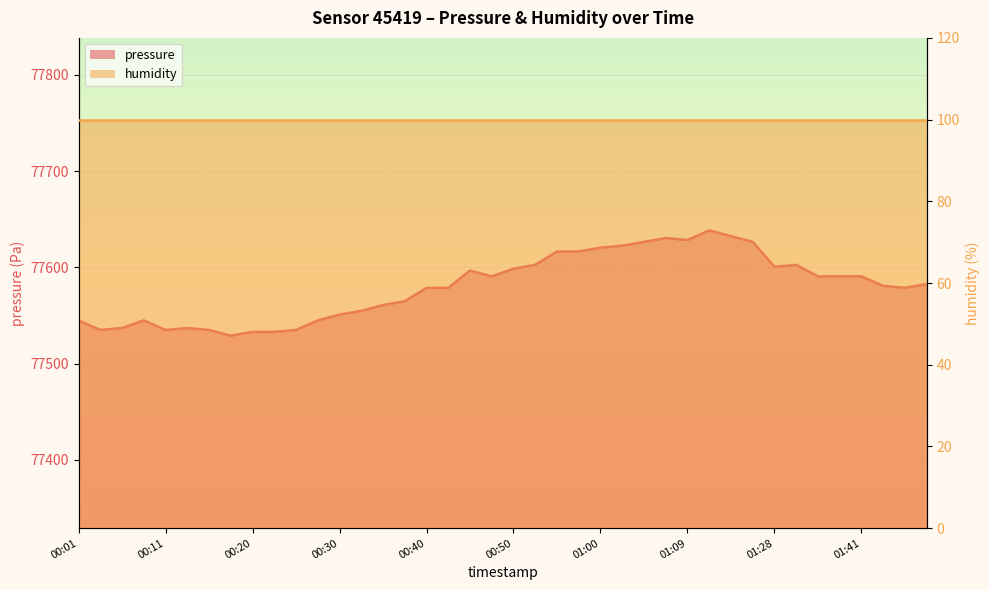

What is the change in value from 00:28 to 00:52?

+57.7